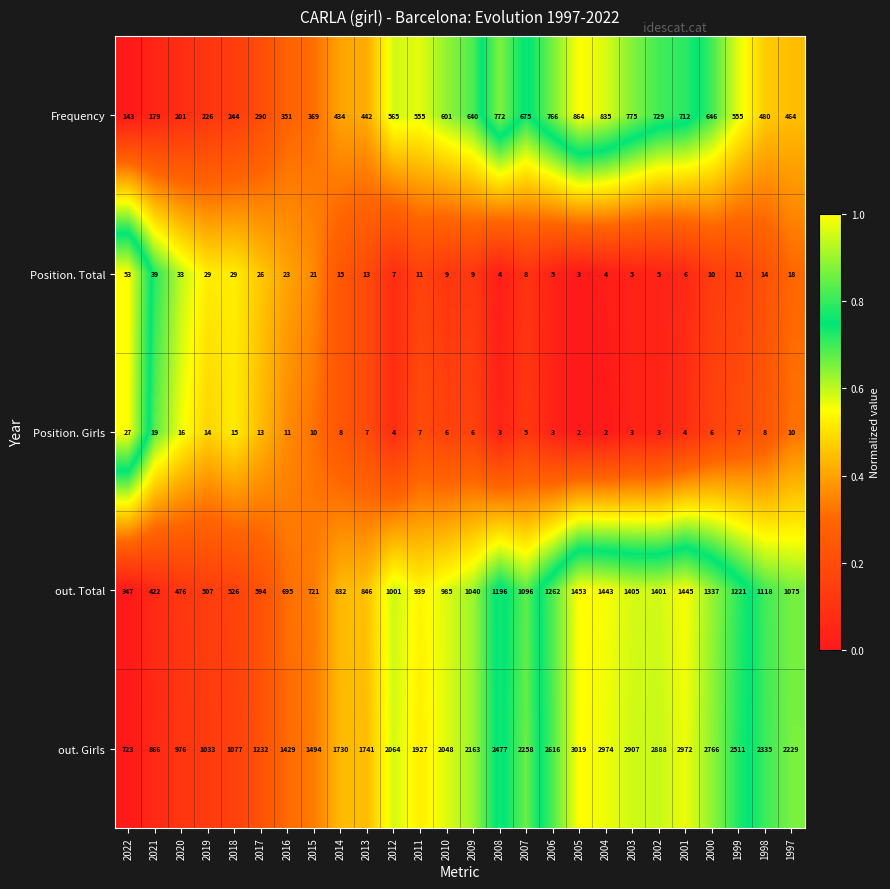

Which series has the largest range (max minus min)?

out. Girls